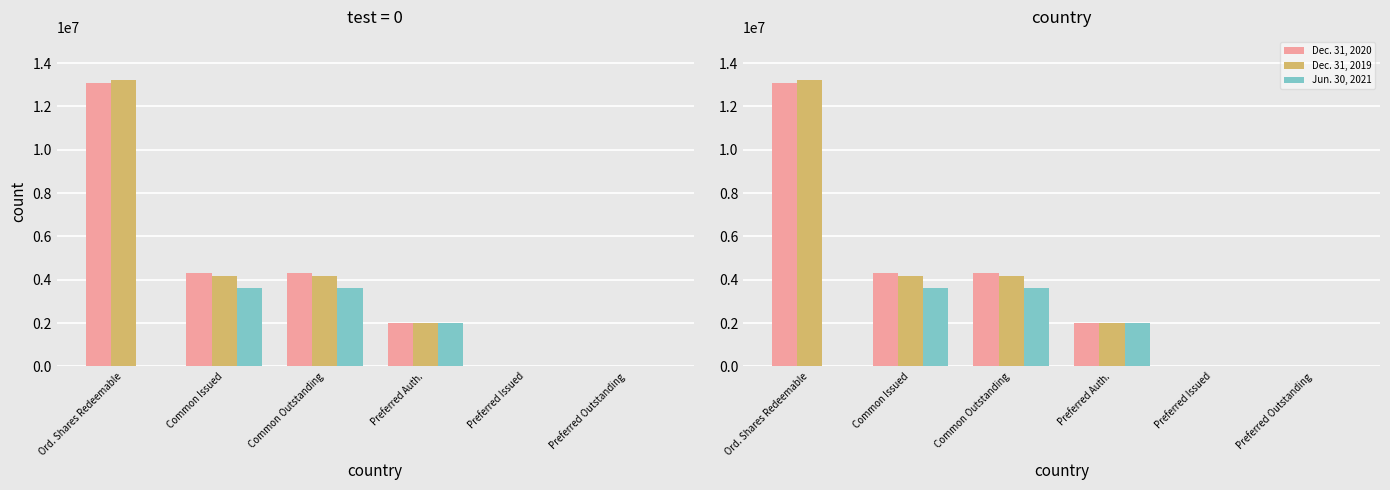

At how many categories does at least one series exceed 1798515?

4